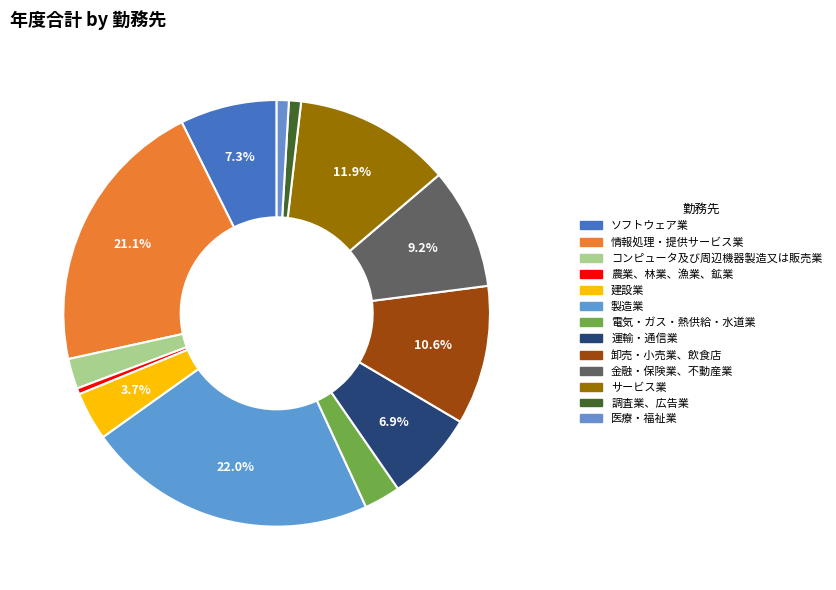

Does any single category account for the majority?

No